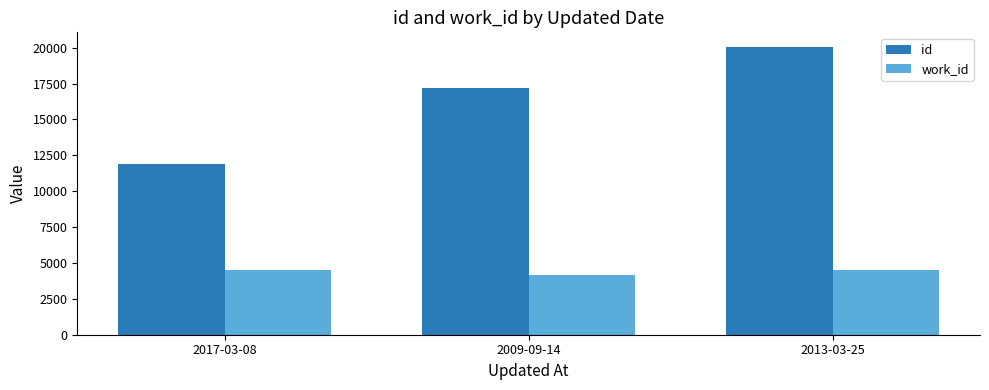

Rank the series by their average value, from lowest to highest.

work_id, id